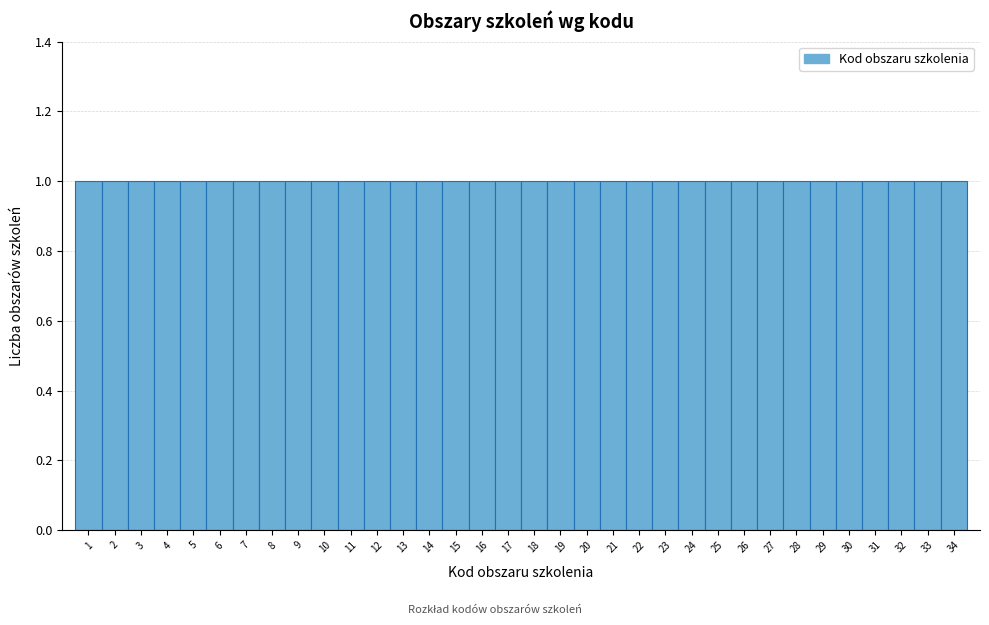

What is the height of the bar covering 6.5 to 7.5 on the x-axis? The values are not printed on the chart, so give them approximately, as read against the axis.

1